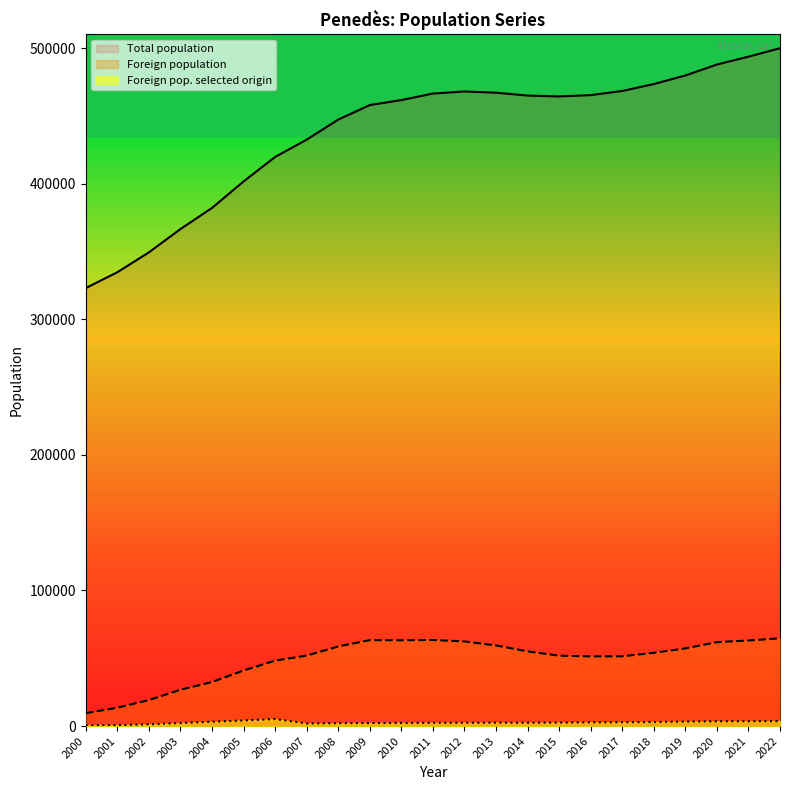

What are all the series names shown in the legend?

Total population, Foreign population, Foreign pop. selected origin